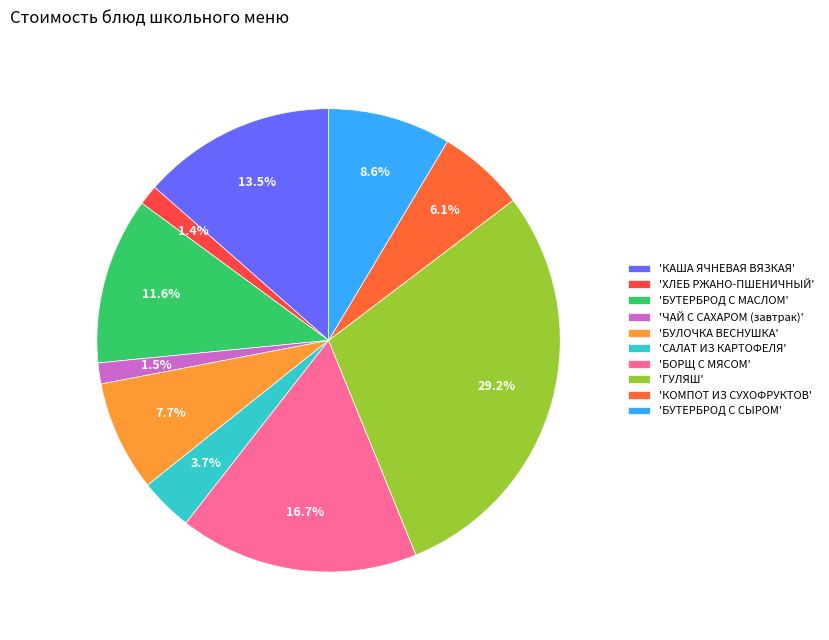

What is the largest slice in the pie chart?

'ГУЛЯШ'